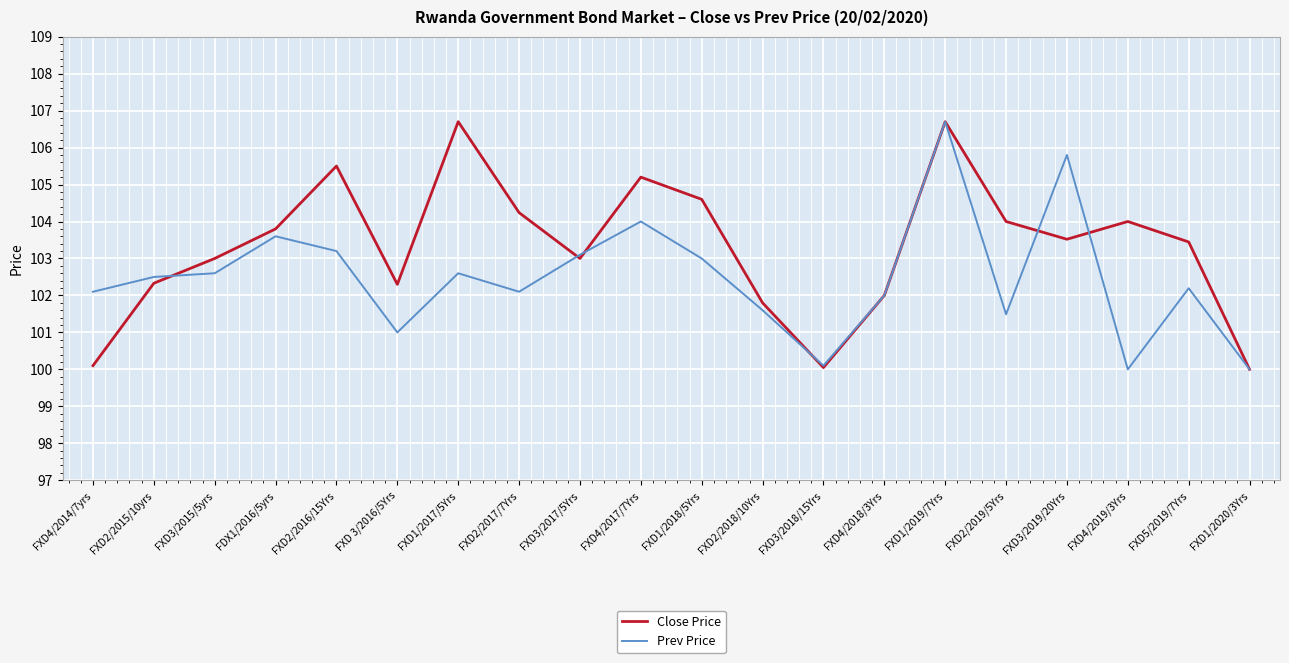

What are all the series names shown in the legend?

Close Price, Prev Price